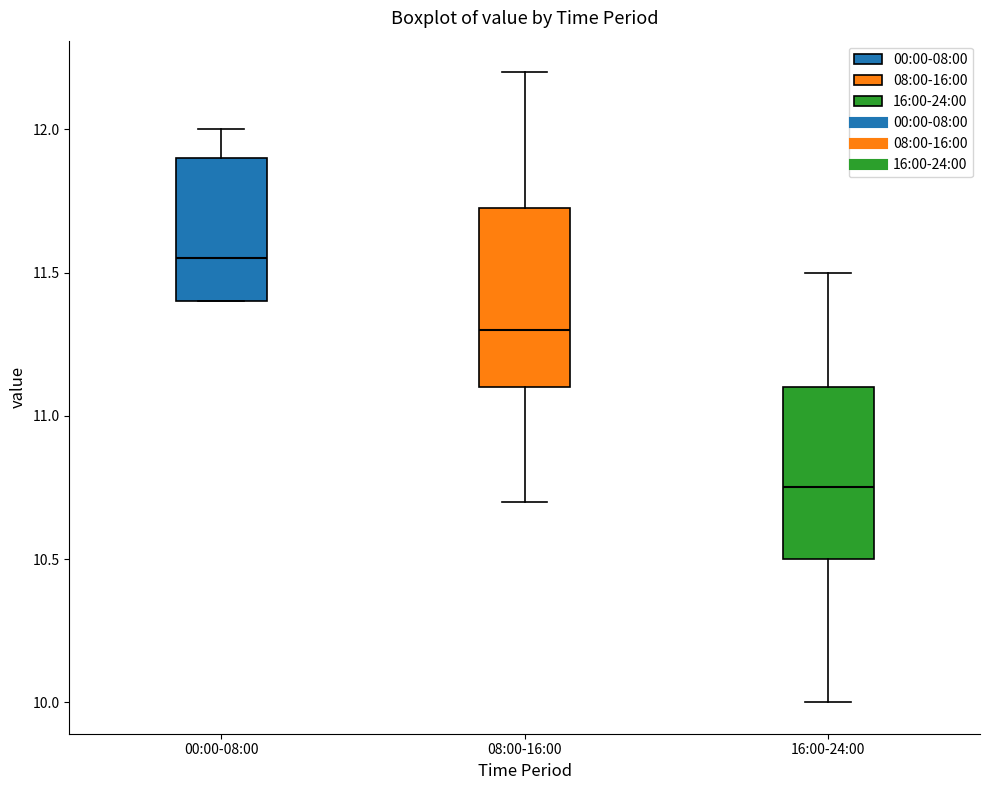

Reading left to right, read every box against the y-axis: the position of its median line, the range the box covers, and the ends of its whiskers. The values are not printed on the chart, so give them approximately, as read against the axis.

00:00-08:00: median 11.55, box 11.40 to 11.90, whiskers 11.40 to 12.00
08:00-16:00: median 11.30, box 11.10 to 11.75, whiskers 10.70 to 12.20
16:00-24:00: median 10.75, box 10.50 to 11.10, whiskers 10.00 to 11.50